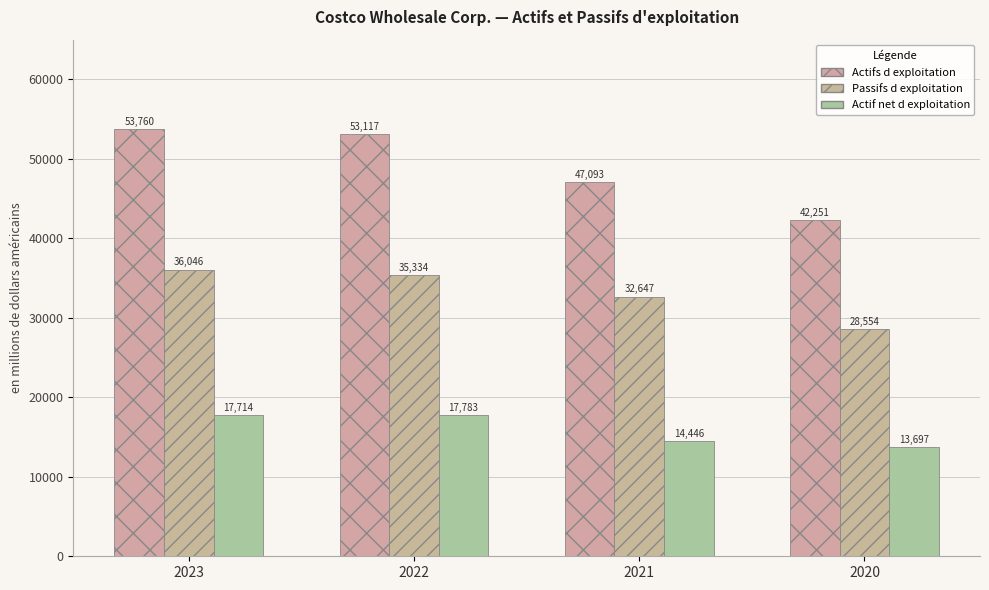

What are all the series names shown in the legend?

Actifs d exploitation, Passifs d exploitation, Actif net d exploitation